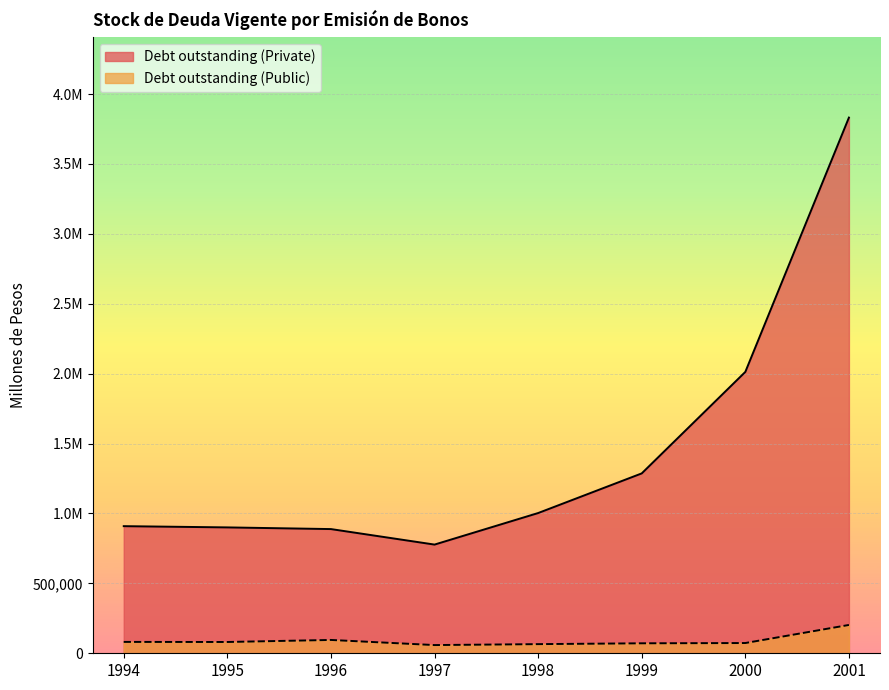

The Debt outstanding (Private) series shows 415611 at 1994. True or false?

False